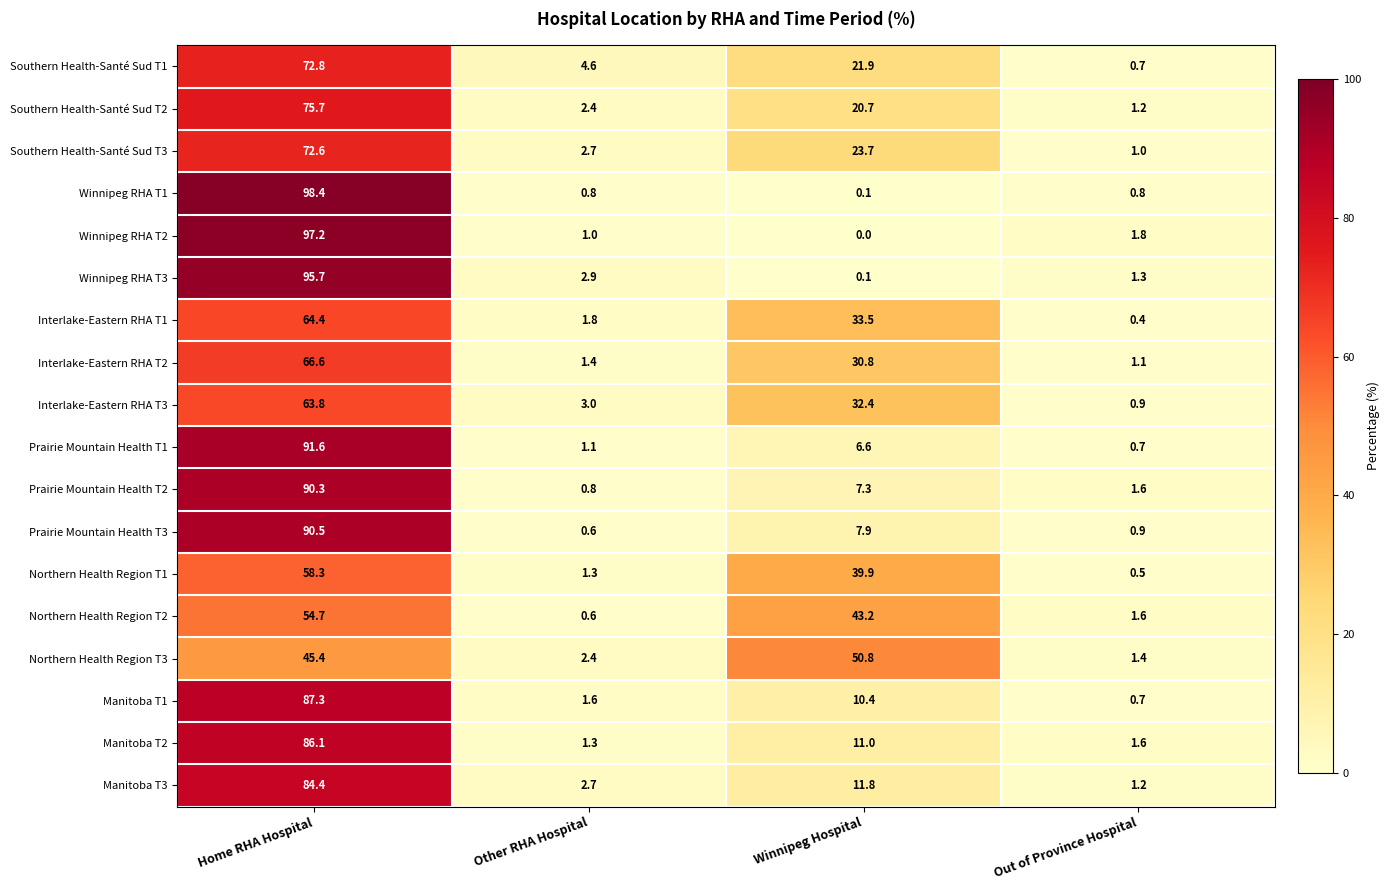

Which series has the largest range (max minus min)?

Winnipeg RHA T1